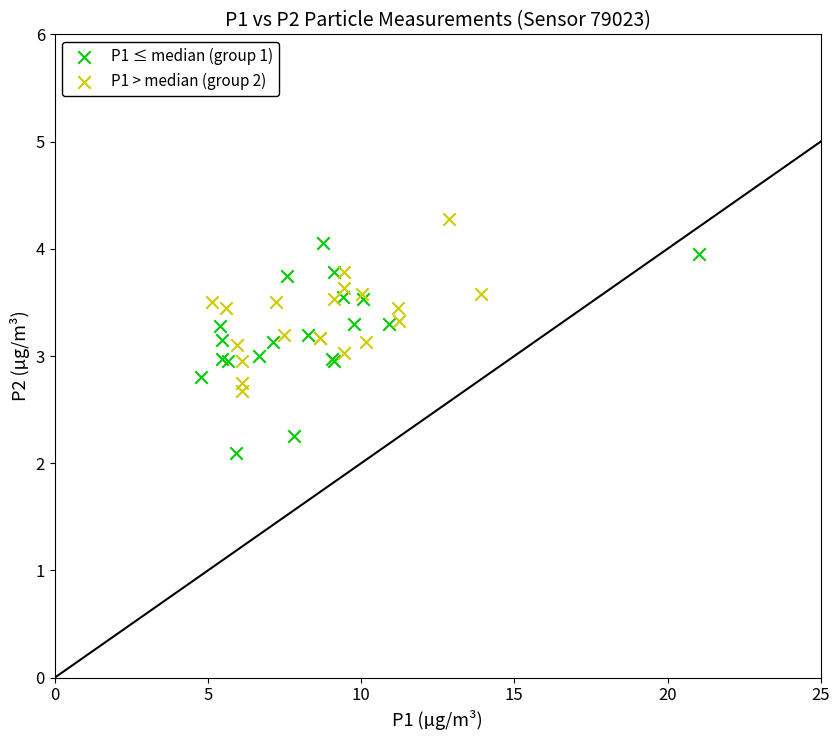

What are all the series names shown in the legend?

P1 ≤ median (group 1), P1 > median (group 2)